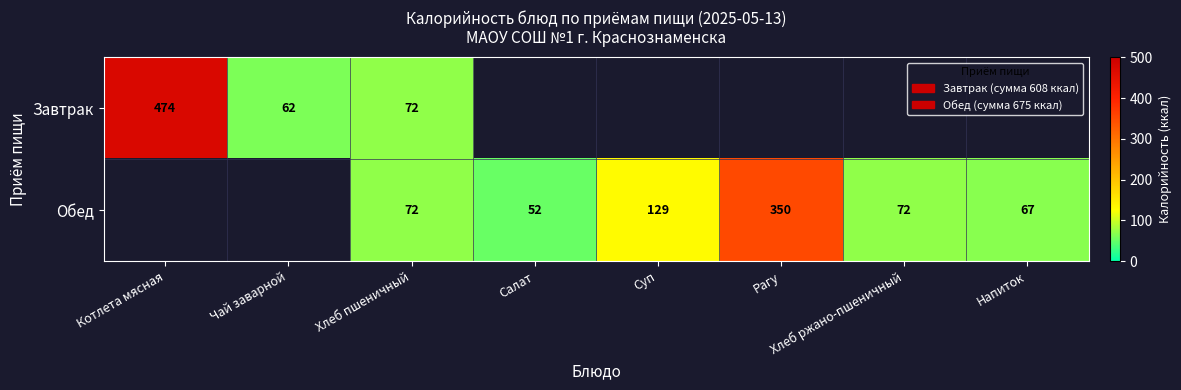

Is it true that Обед equals 50 at Хлеб ржано-пшеничный?

False